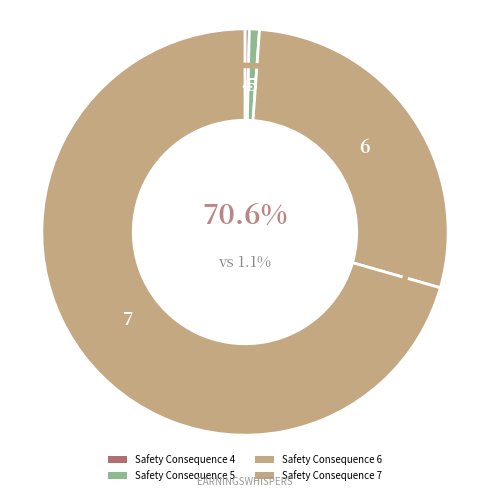

To the nearest percent, what percentage of the pie is Risk Score 5?

1%